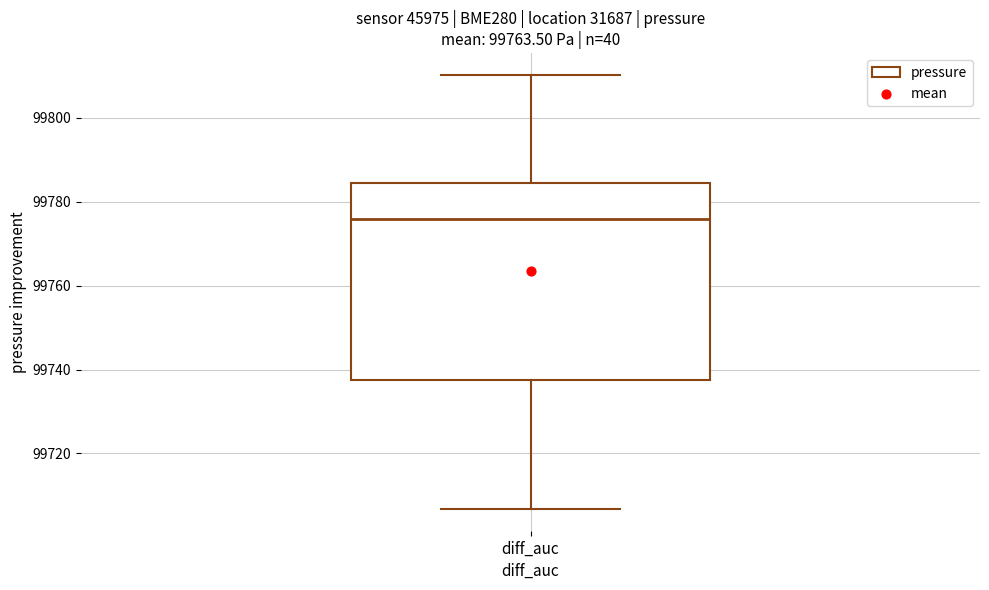

Read this box plot against the y-axis: the position of the median line, the range covered by the box, and the ends of both whiskers. The values are not printed on the chart, so give them approximately, as read against the axis.

median 99776, box 99738 to 99784, whiskers 99706 to 99810